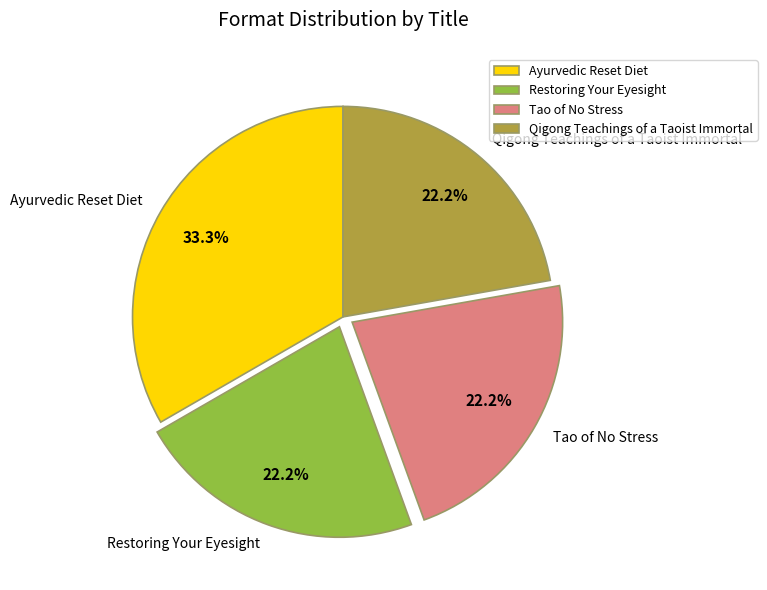

The Tao of No Stress slice represents 22% of the pie. True or false?

True